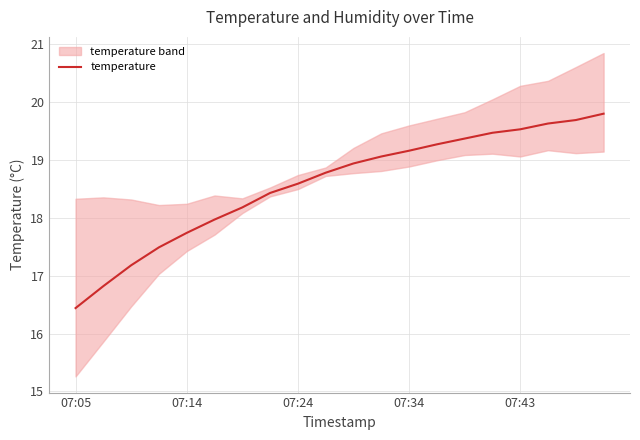

How many distinct data groups are displayed?

1